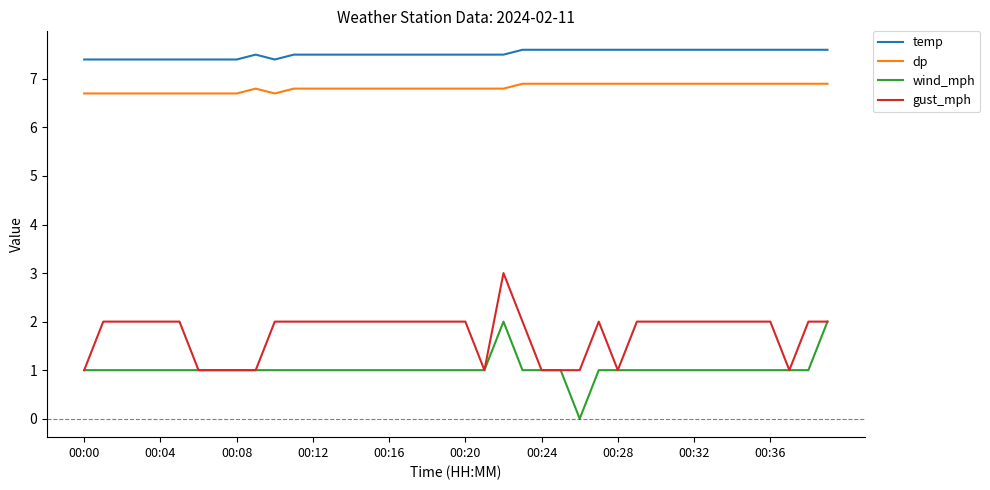

How many gust_mph values are between 1 and 2?

39